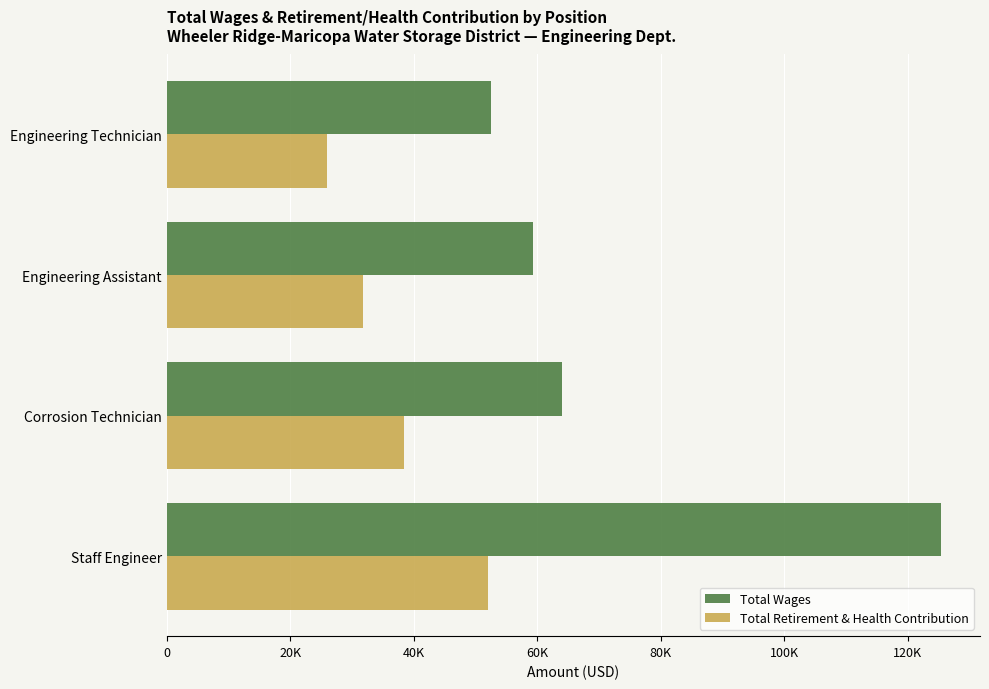

Reading right to left, extract all data points from this chart.

Total Wages: 52452	59356	64102	125469
Total Retirement & Health Contribution: 26033	31713	38453	51979